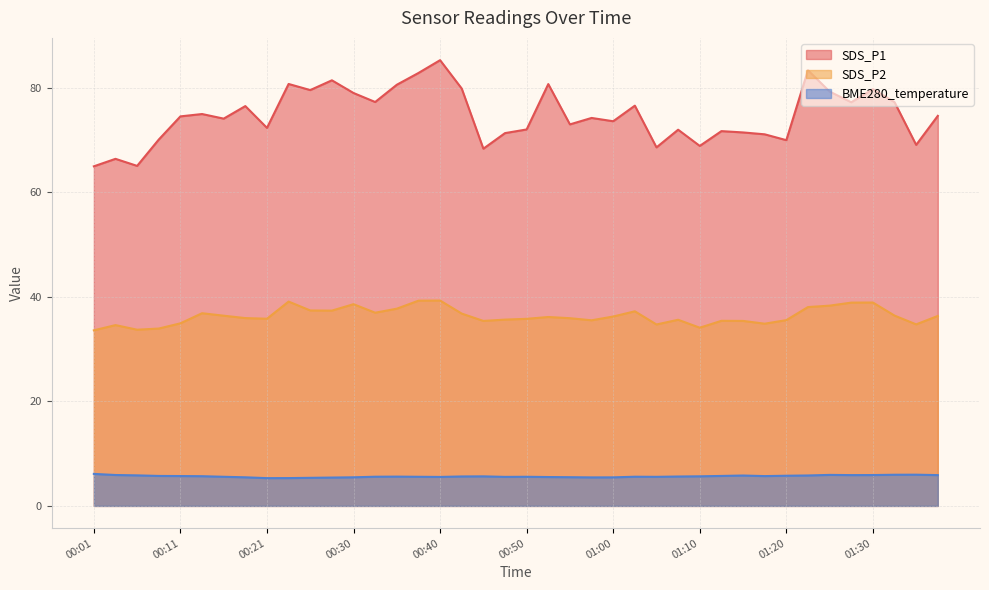

At which label is SDS_P1 closest to 75?

00:13